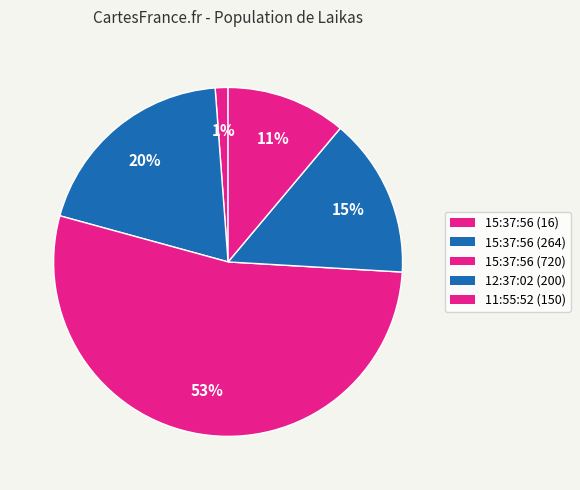

The 15:37:56 (720) slice represents 53% of the pie. True or false?

True